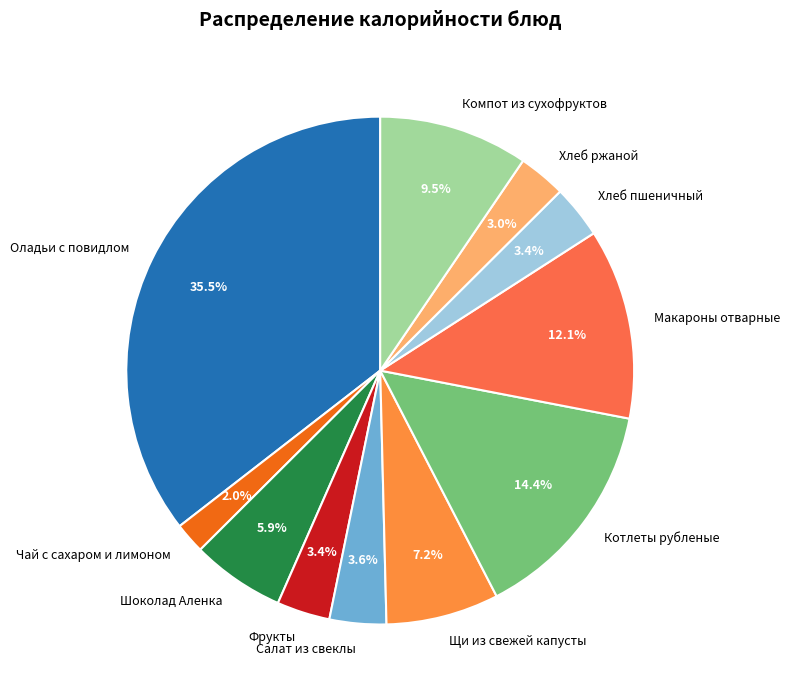

What is the largest slice in the pie chart?

Оладьи с повидлом